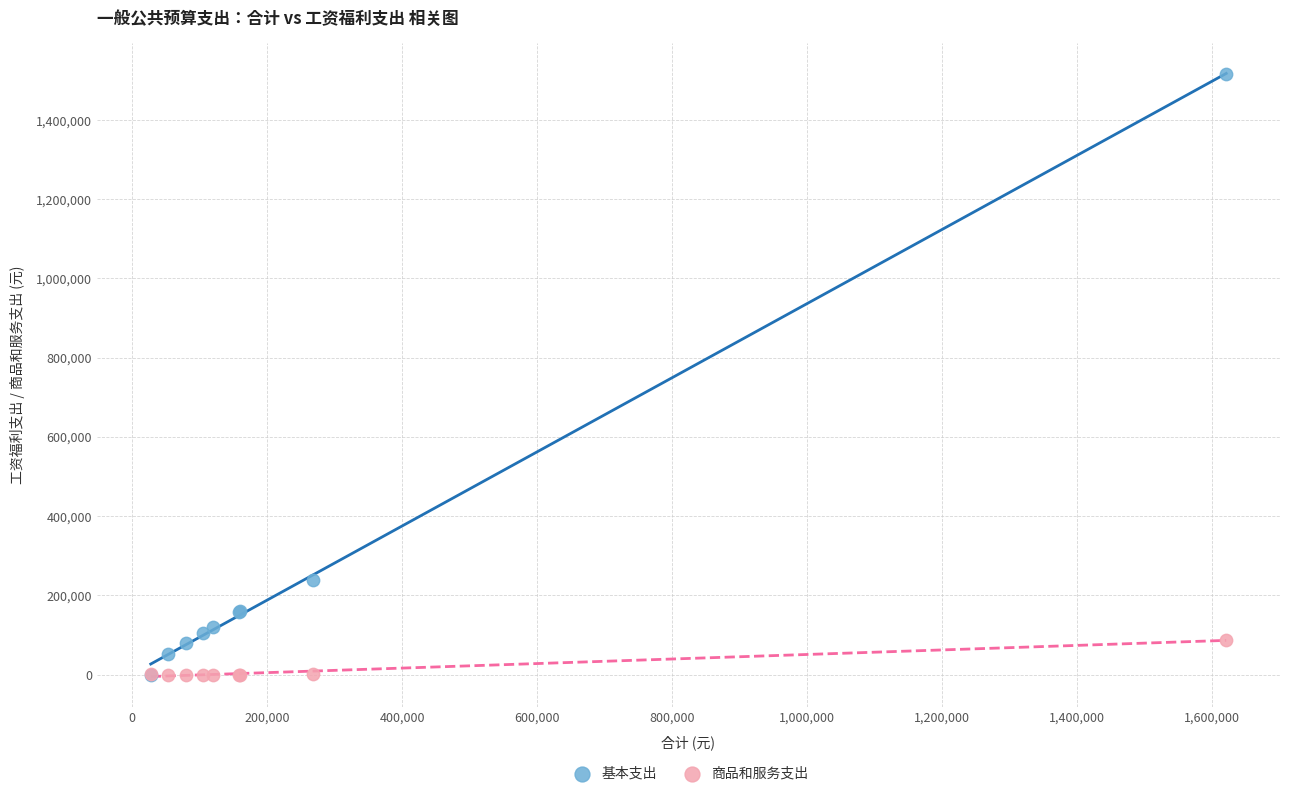

Across all series, what Y value is closest to 758408?

239731.2